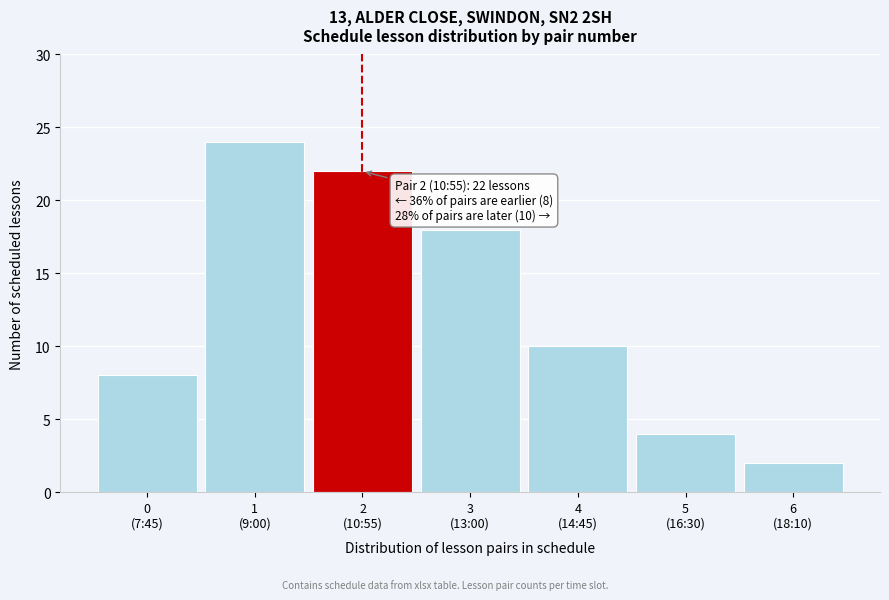

Reading left to right, what are all the values shown in this chart?

8	24	22	18	10	4	2